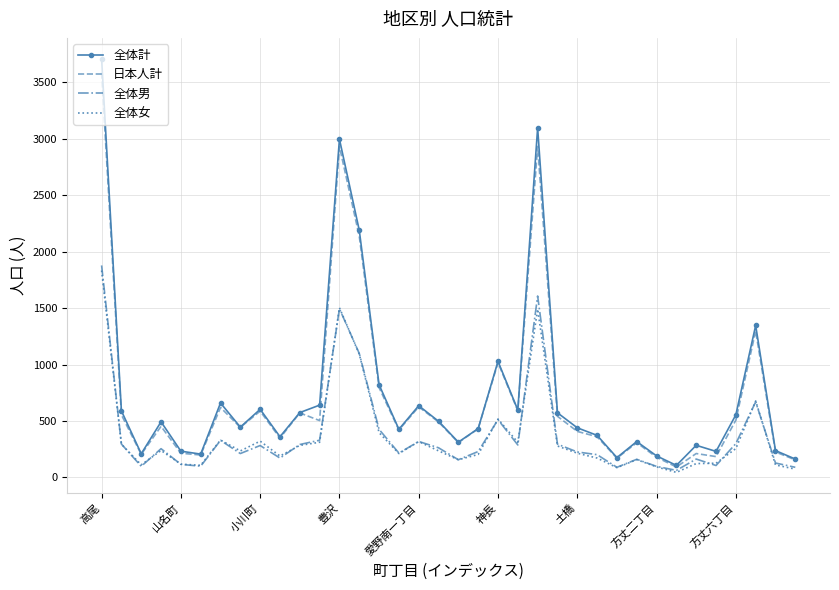

How many values in the 日本人計 series are below 452?

18